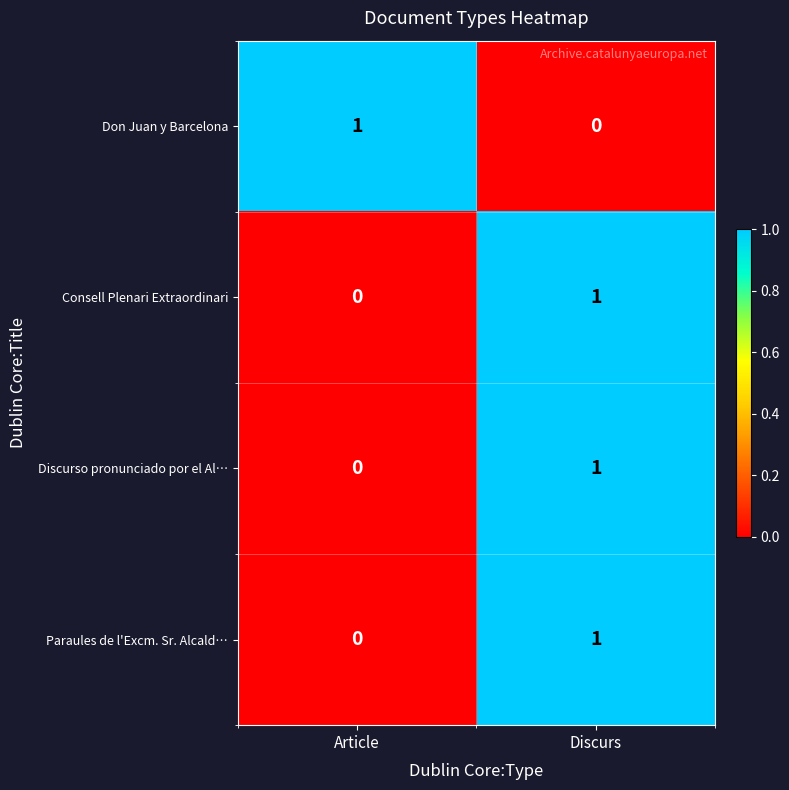

Rank the categories by Don Juan y Barcelona value from lowest to highest.

Discurs, Article